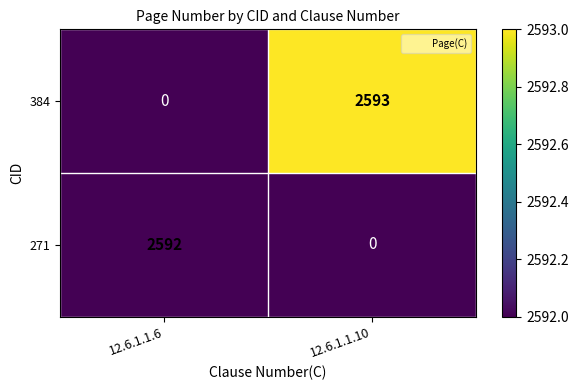

The 271 series shows 1325 at 12.6.1.1.6. True or false?

False